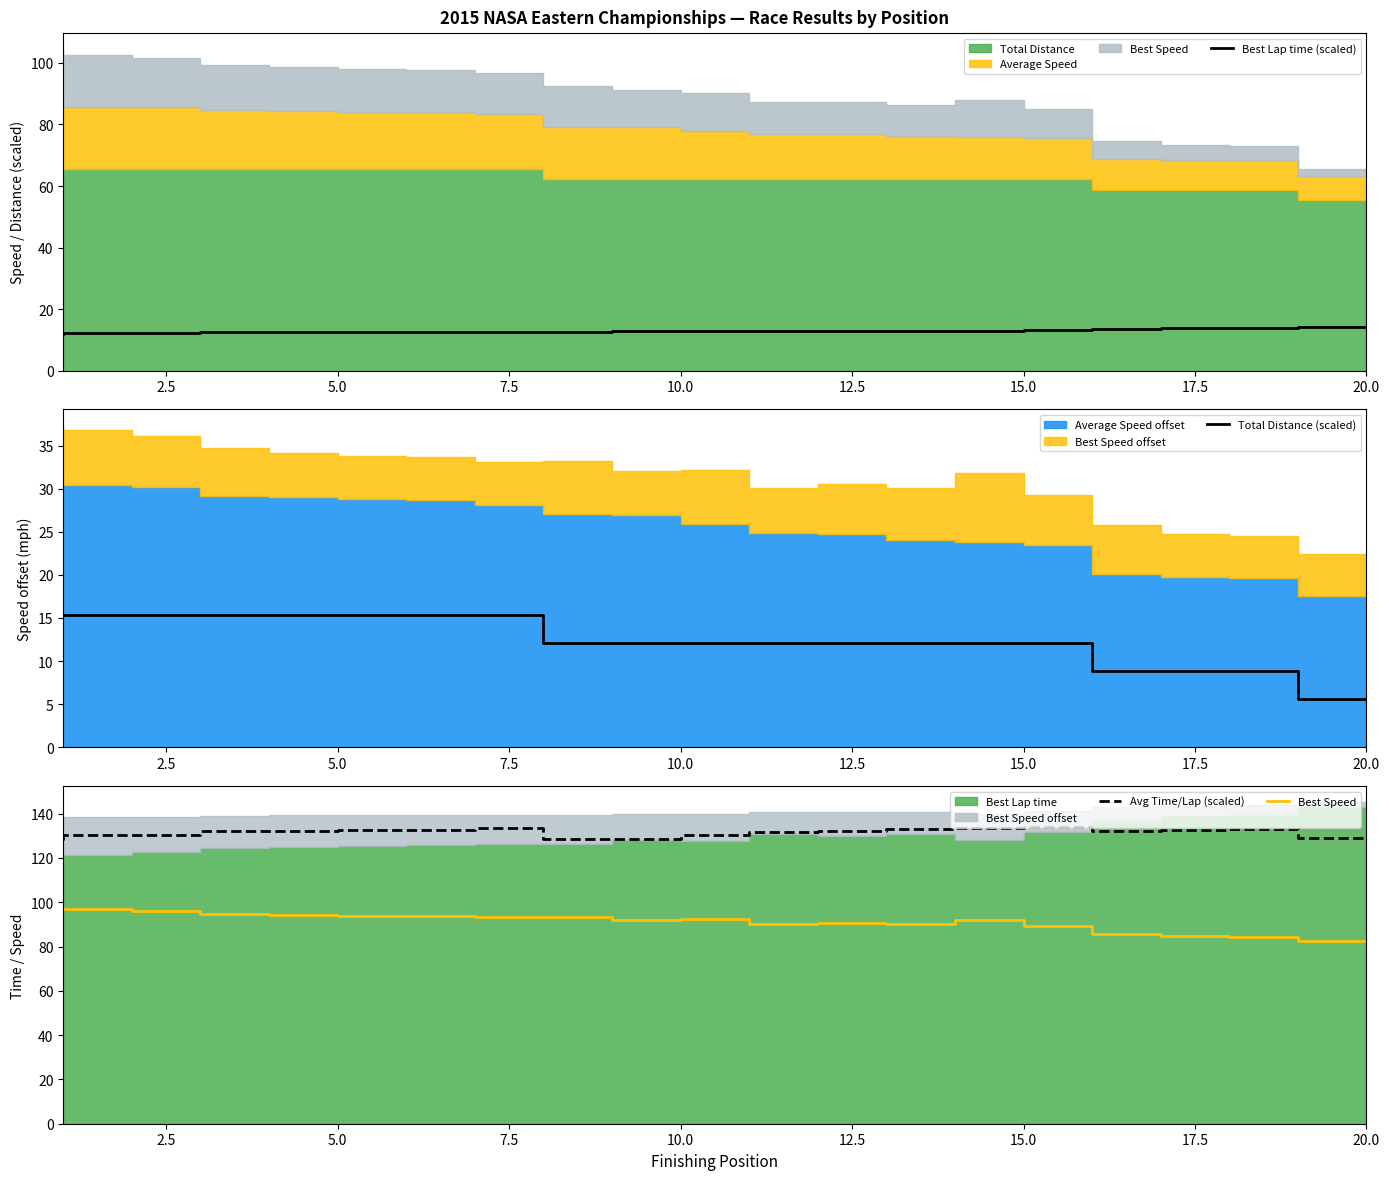

True or false: Best Lap time (scaled) has a value of 12.8 at 10.0.

True